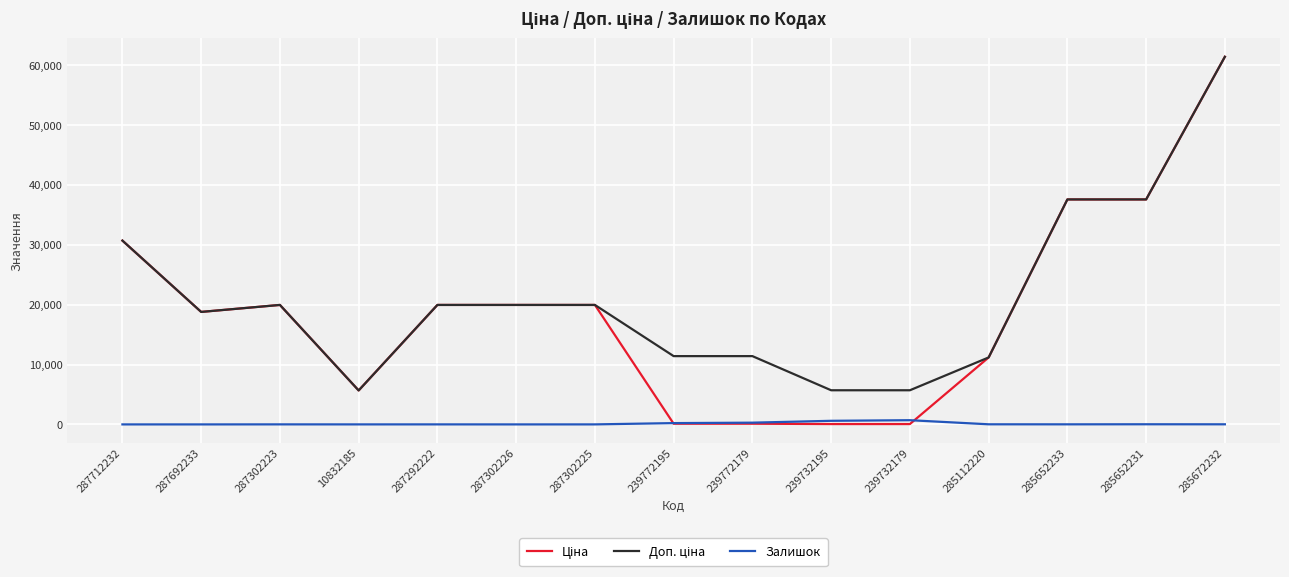

At which category is the sum across all series the highest?

285672232